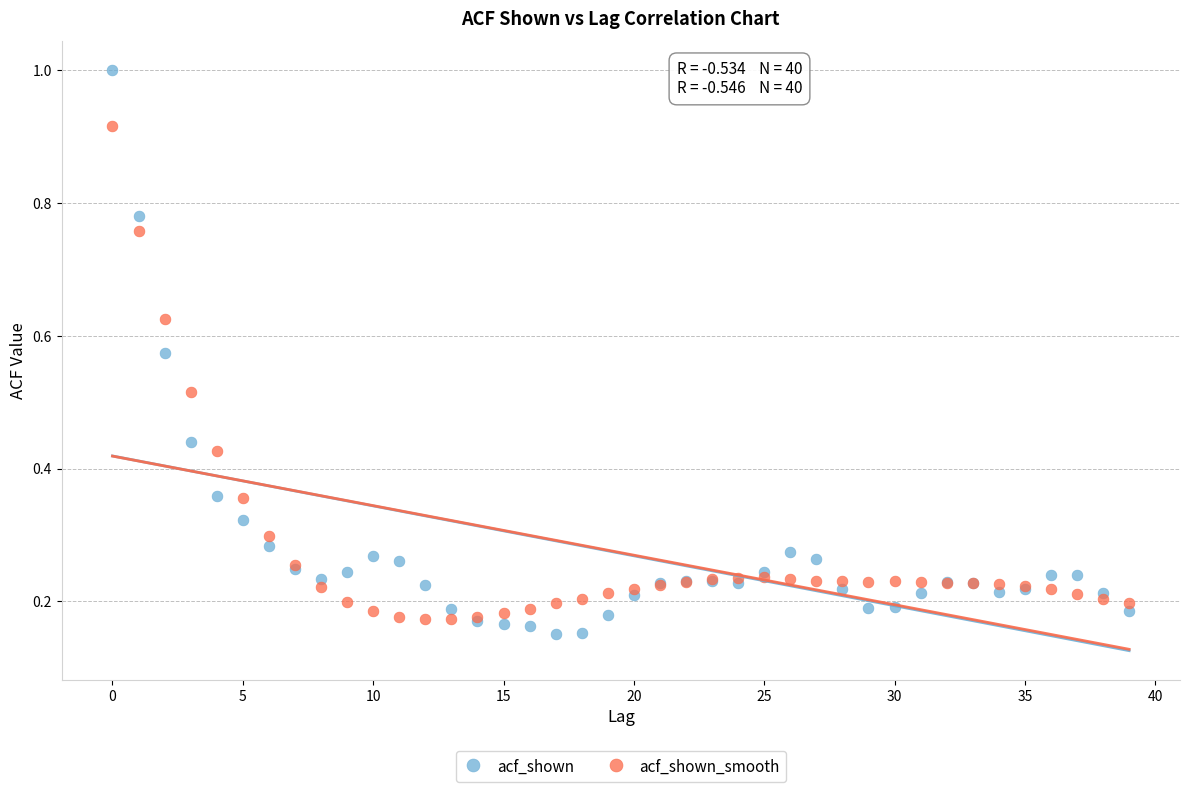

Which series has the largest Y range (max minus min)?

acf_shown